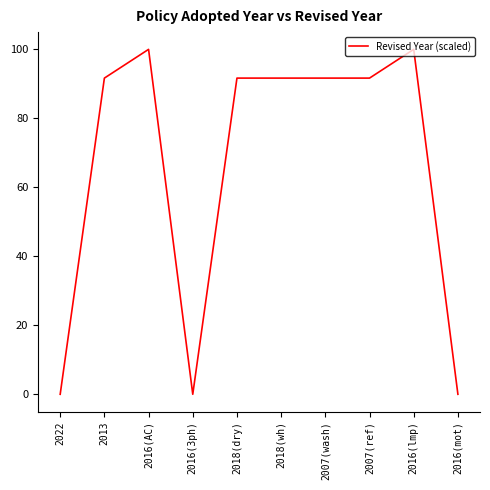

The value at 2016(AC) is 100.0. True or false?

True